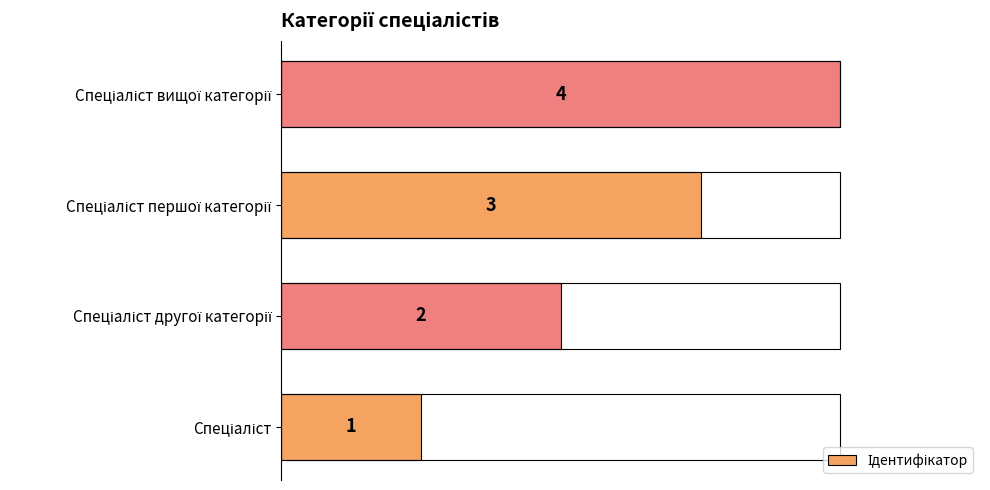

How many values are between 2 and 4?

3